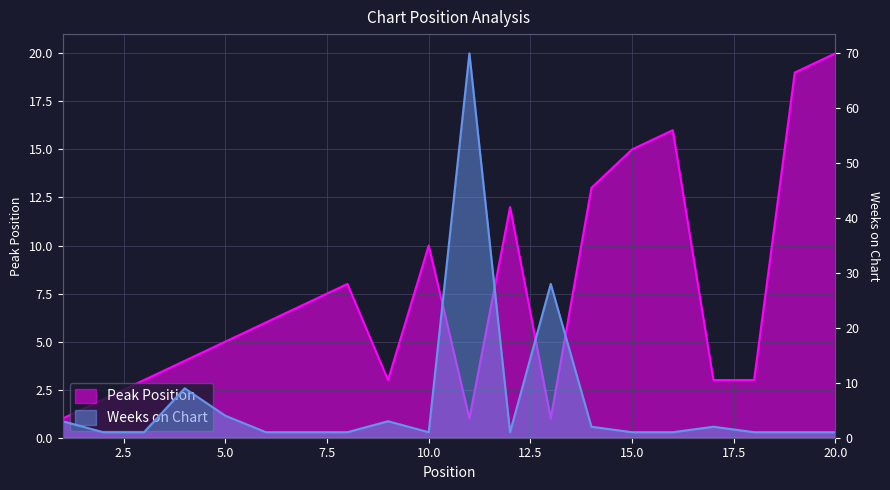

What are all the series names shown in the legend?

Peak Position, Weeks on Chart